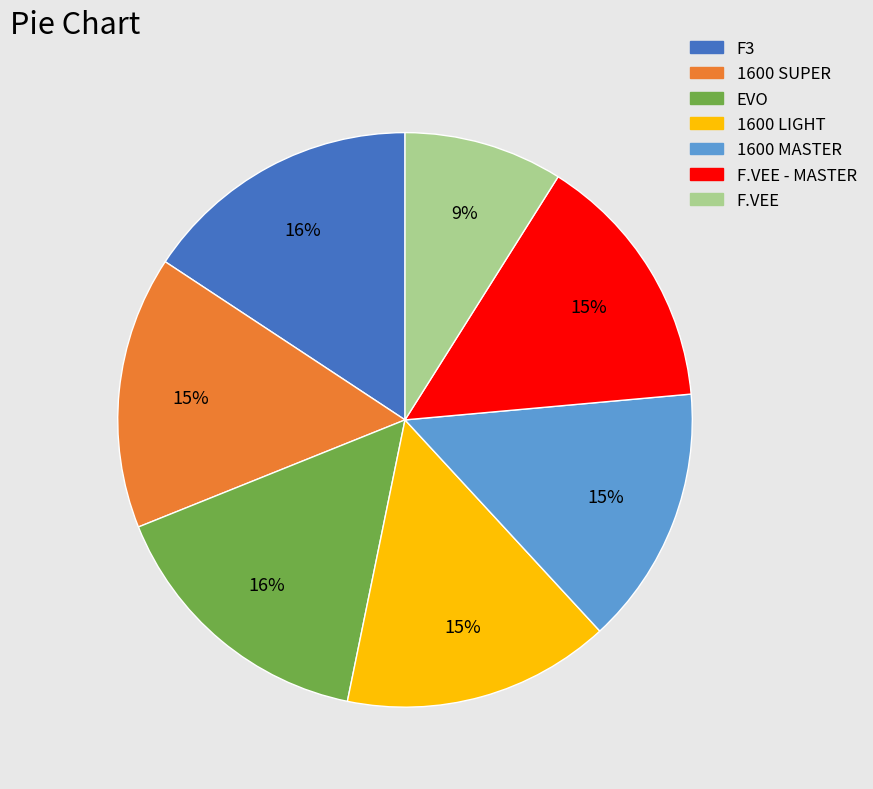

Is there any slice that represents more than half of the pie?

No